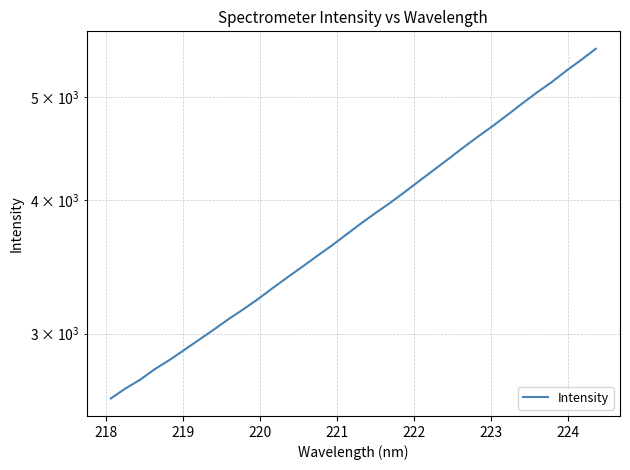

What is the minimum value shown in the chart?

2608.6